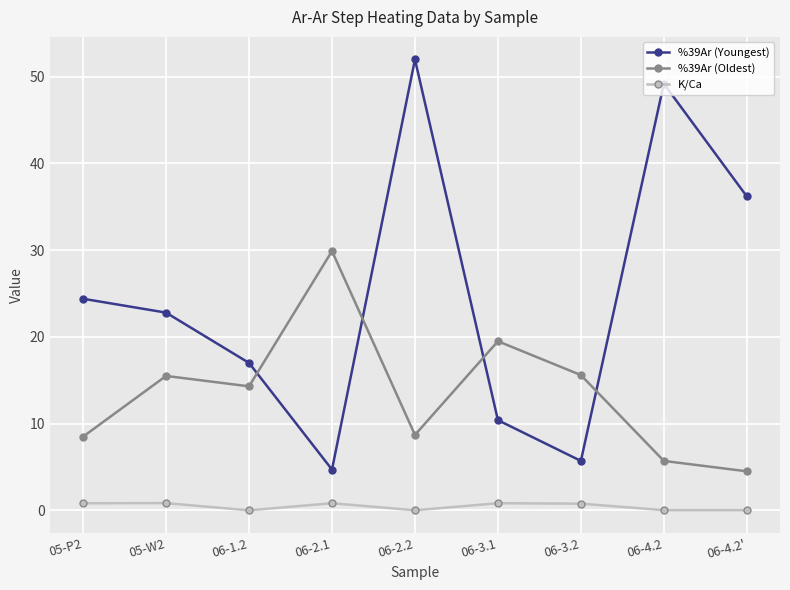

True or false: %39Ar (Youngest) and K/Ca cross at least once.

False